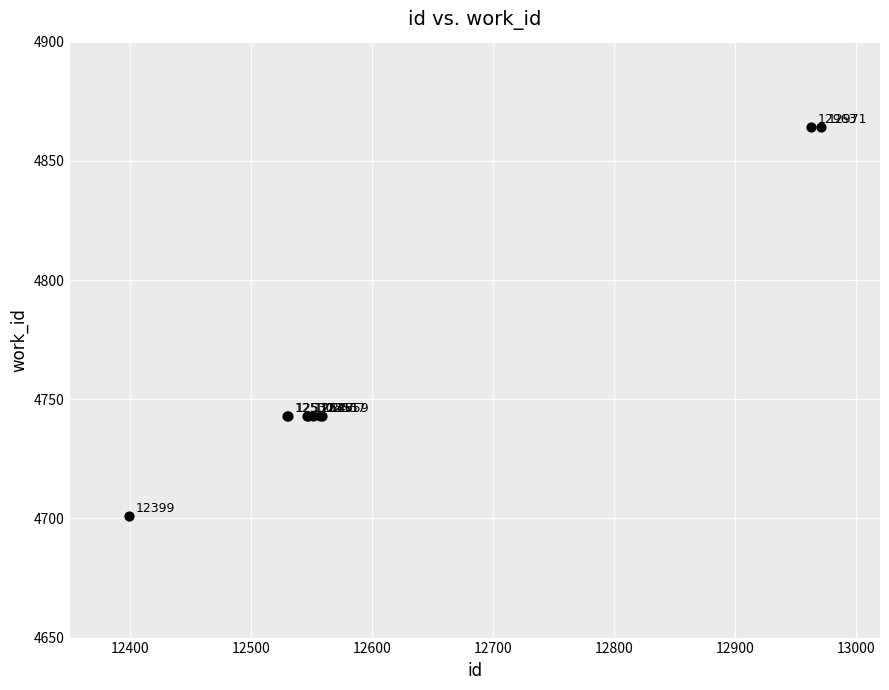

What Y value in the scatter plot is closest to 4782?

4743